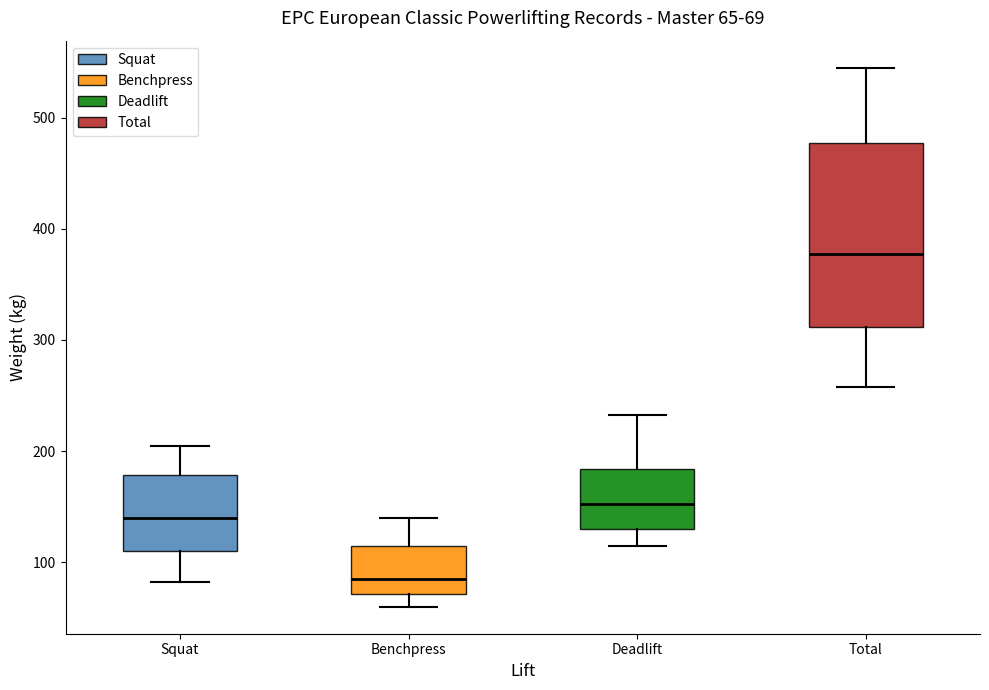

Which box is the tallest, from its lower edge to its upper edge?

Total